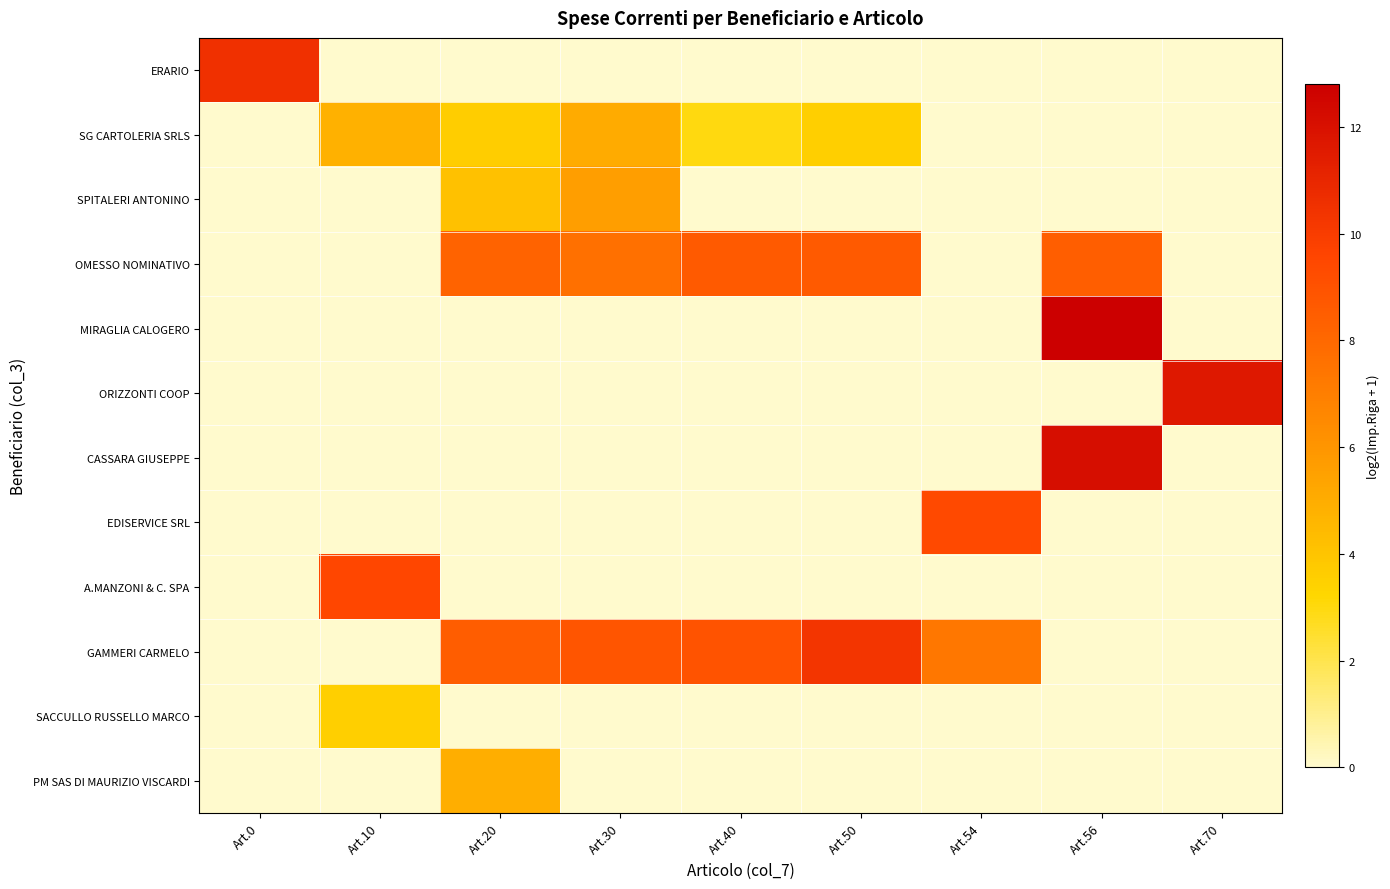

At how many categories does at least one series exceed 1?

9